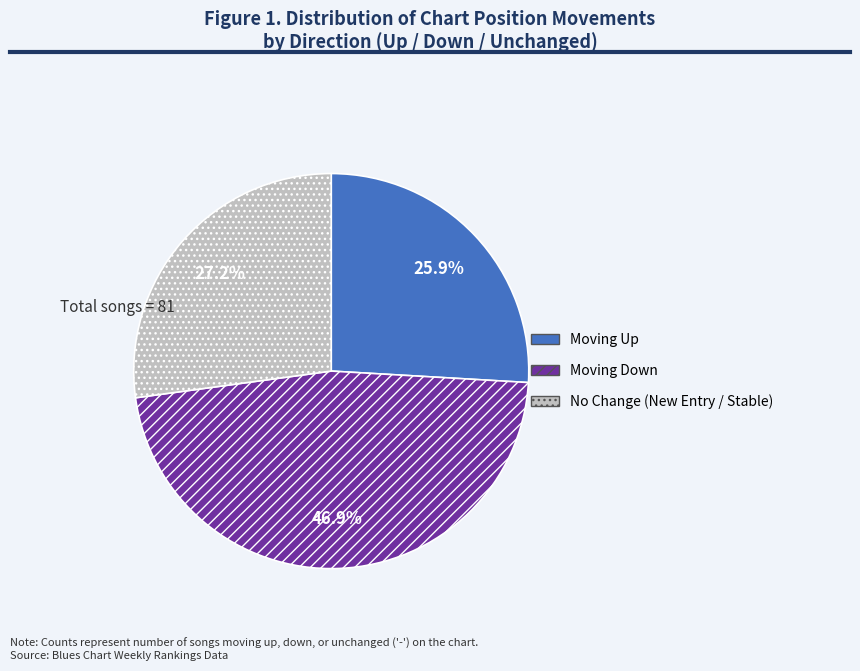

Does any single category account for the majority?

No